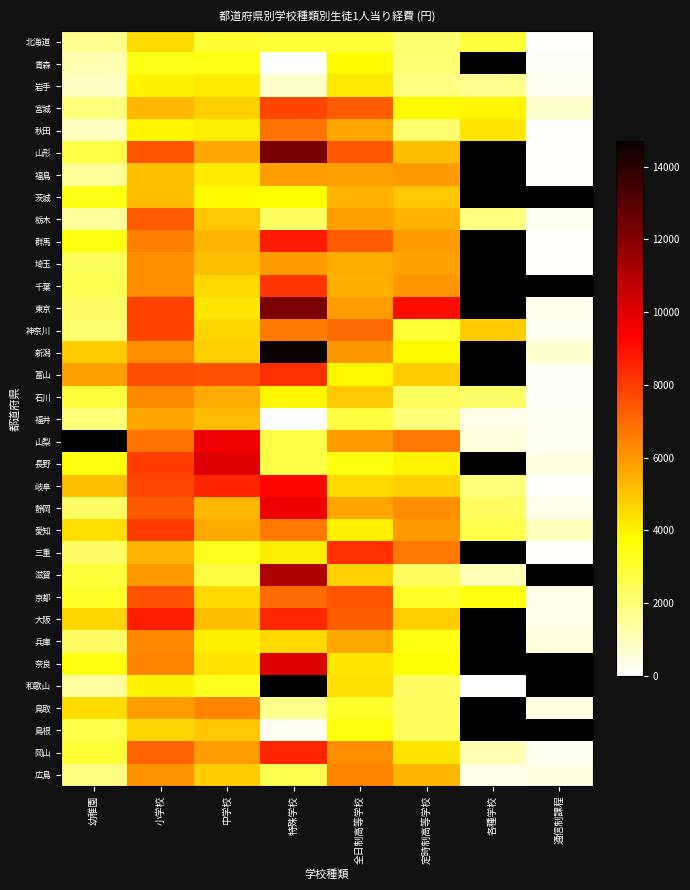

Which has a higher value, 定時制高等学校 or 全日制高等学校?

全日制高等学校